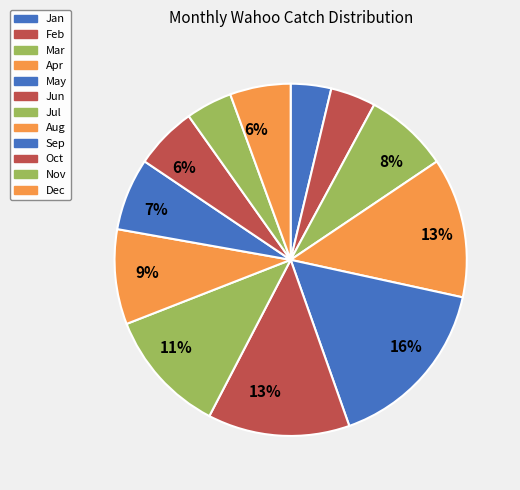

What is the change in value from Apr to Sep?

-21.7